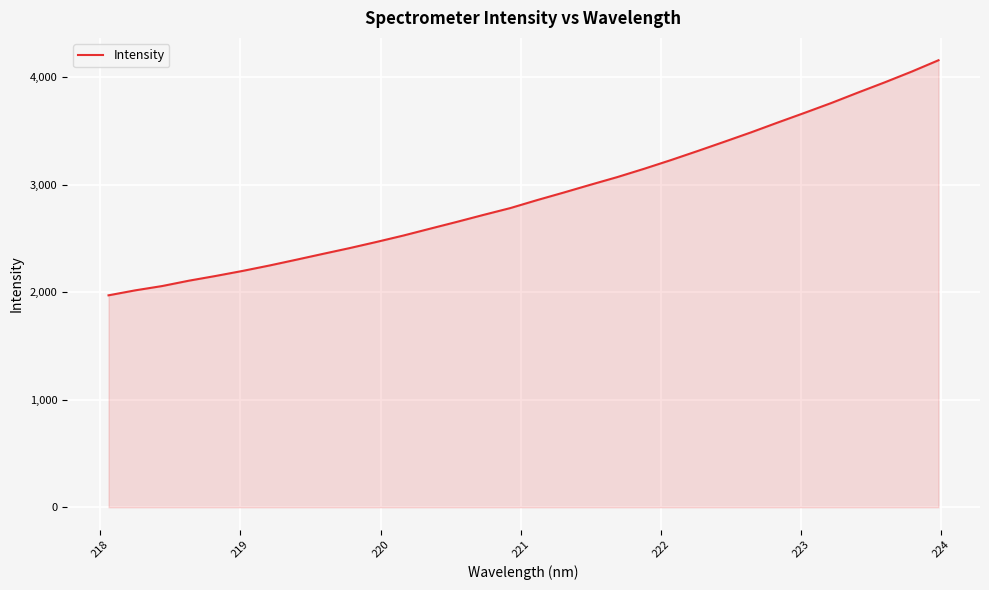

What is the greatest value displayed?

4159.5